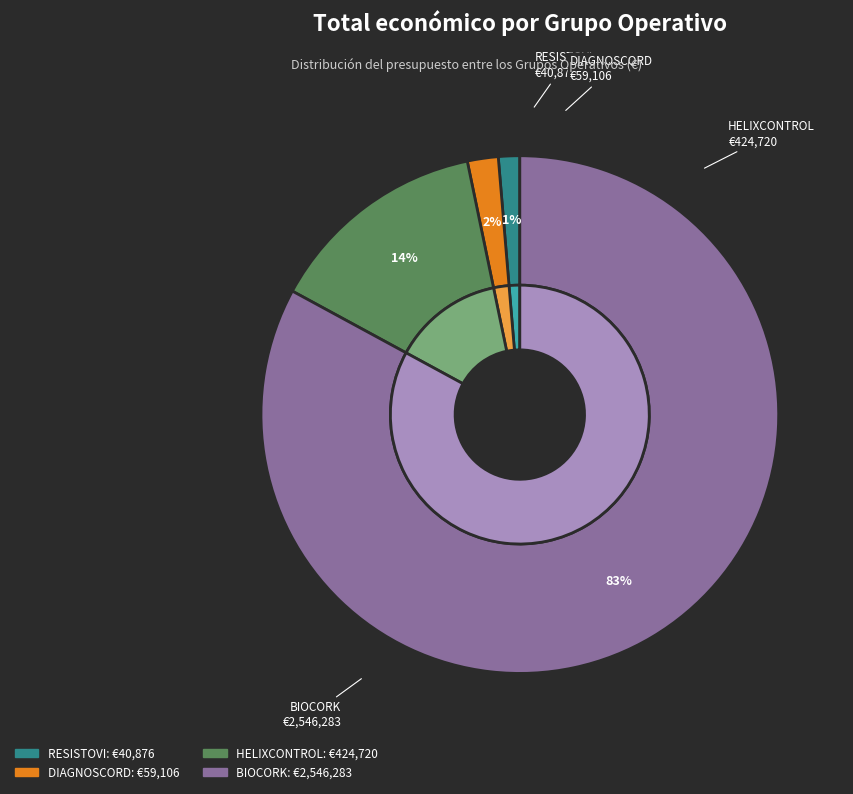

To the nearest percent, what portion does HELIXCONTROL represent?

14%